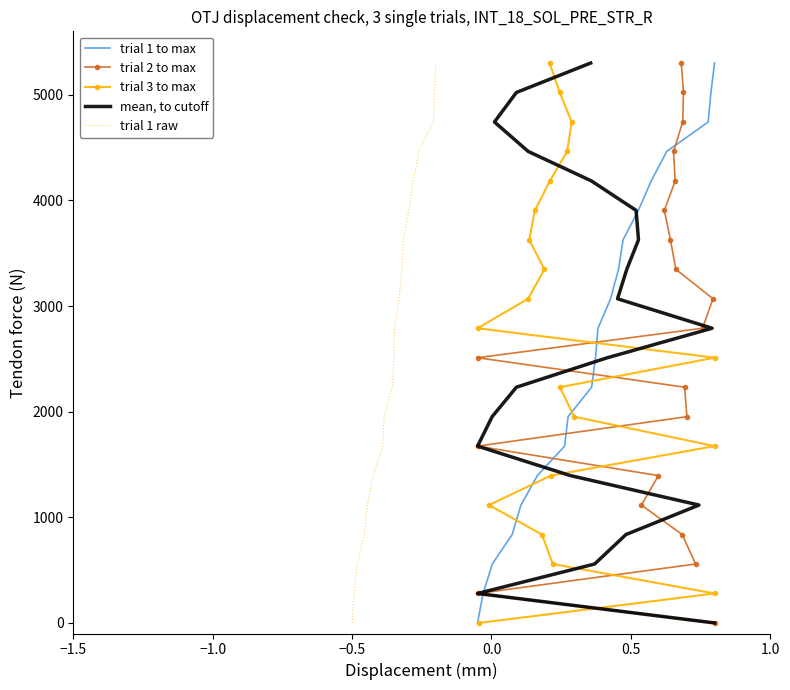

Reading left to right, transcribe all the data shown in this chart.

trial 1 to max: 0.0	278.9	557.9	836.8	1115.8	1394.7	1673.7	1952.6	2231.6	2510.5	2789.5	3068.4	3347.4	3626.3	3905.3	4184.2	4463.2	4742.1	5021.1	5300.0
trial 2 to max: 0.0	278.9	557.9	836.8	1115.8	1394.7	1673.7	1952.6	2231.6	2510.5	2789.5	3068.4	3347.4	3626.3	3905.3	4184.2	4463.2	4742.1	5021.1	5300.0
trial 3 to max: 0.0	278.9	557.9	836.8	1115.8	1394.7	1673.7	1952.6	2231.6	2510.5	2789.5	3068.4	3347.4	3626.3	3905.3	4184.2	4463.2	4742.1	5021.1	5300.0
mean, to cutoff: 0.0	278.9	557.9	836.8	1115.8	1394.7	1673.7	1952.6	2231.6	2510.5	2789.5	3068.4	3347.4	3626.3	3905.3	4184.2	4463.2	4742.1	5021.1	5300.0
trial 1 raw: 0.0	278.9	557.9	836.8	1115.8	1394.7	1673.7	1952.6	2231.6	2510.5	2789.5	3068.4	3347.4	3626.3	3905.3	4184.2	4463.2	4742.1	5021.1	5300.0